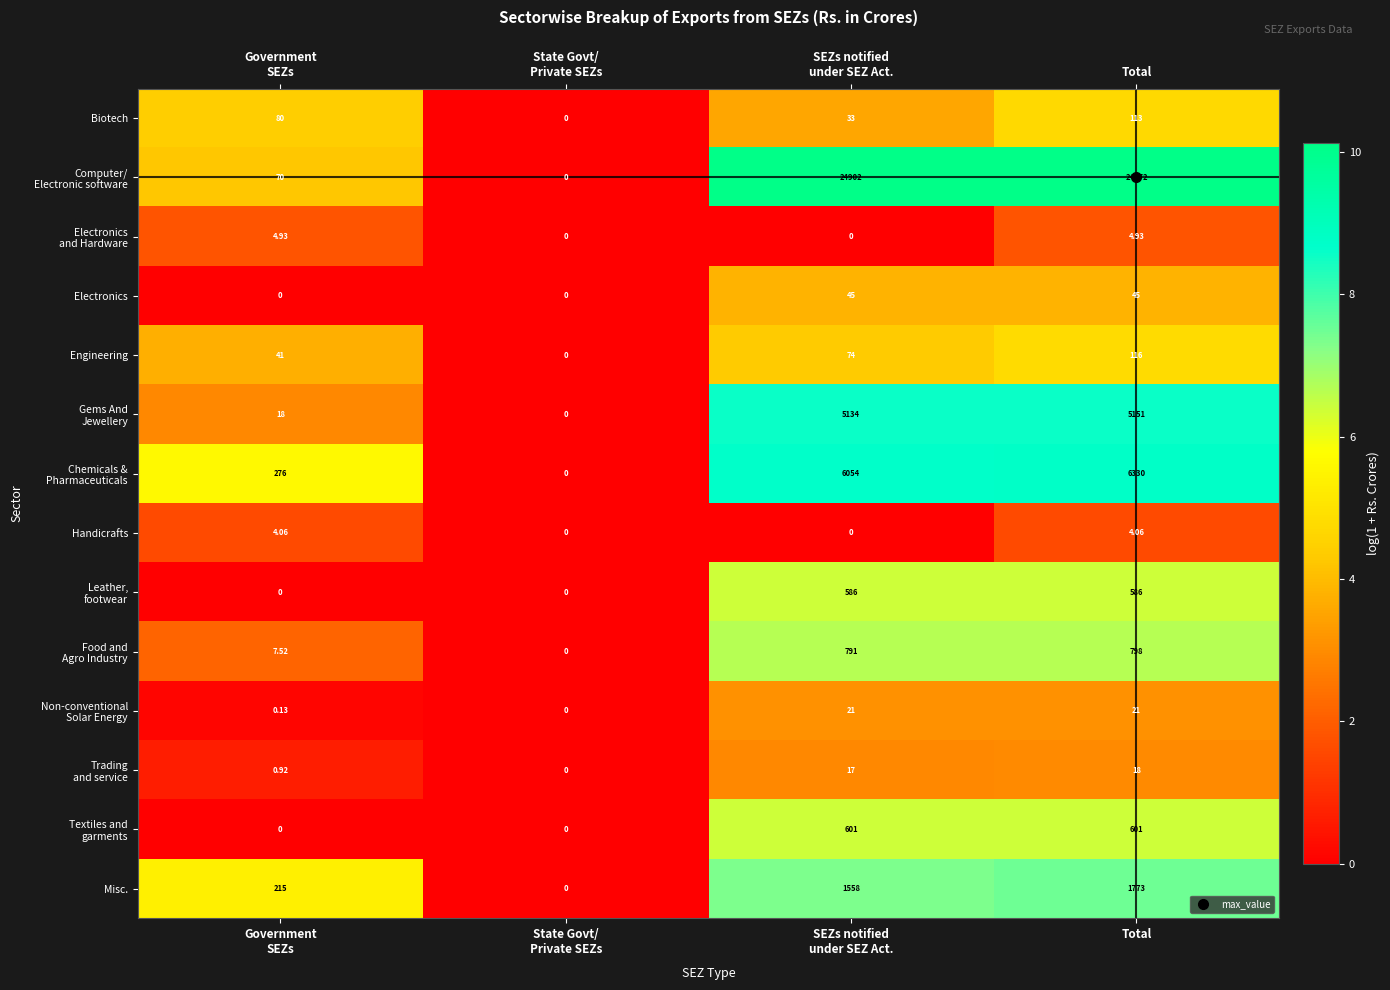

How many data points in Misc. are less than 1558?

2